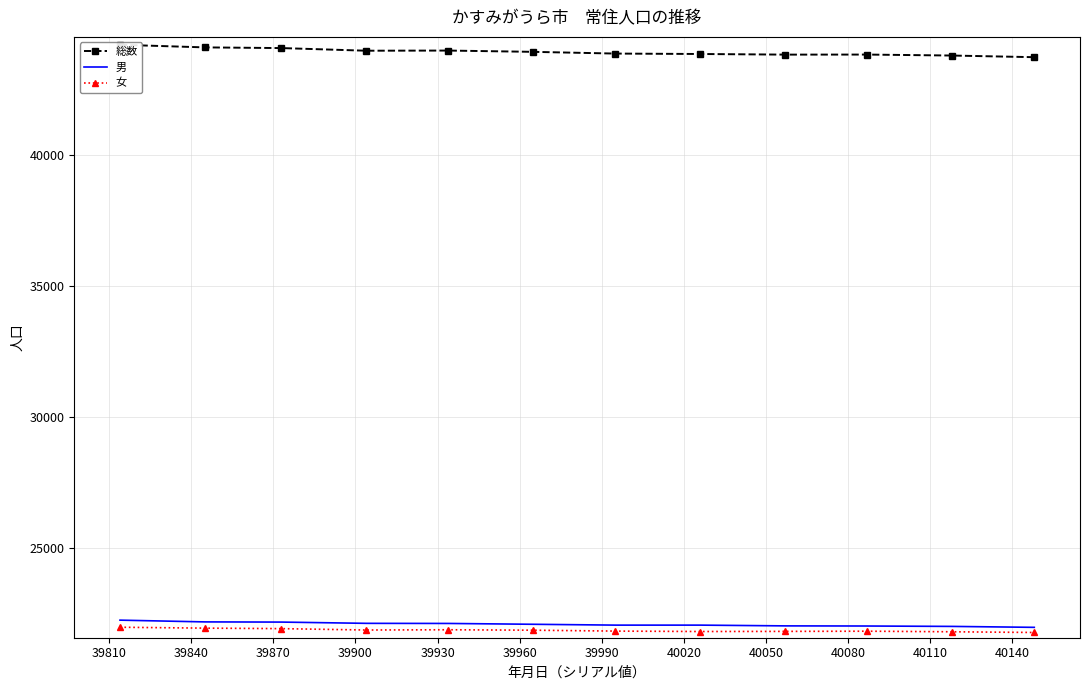

At which label is 総数 closest to 43965?

39870